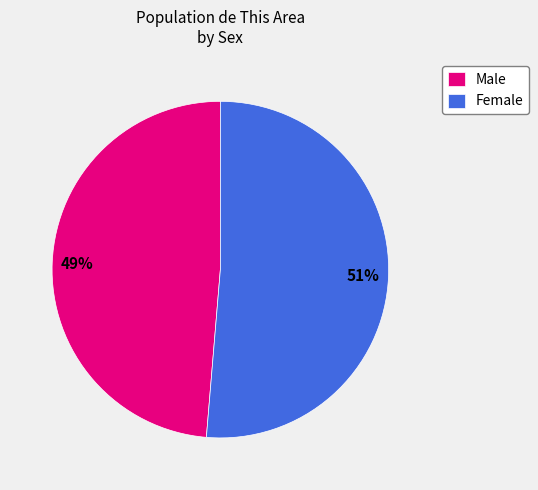

The Female slice represents 58% of the pie. True or false?

False